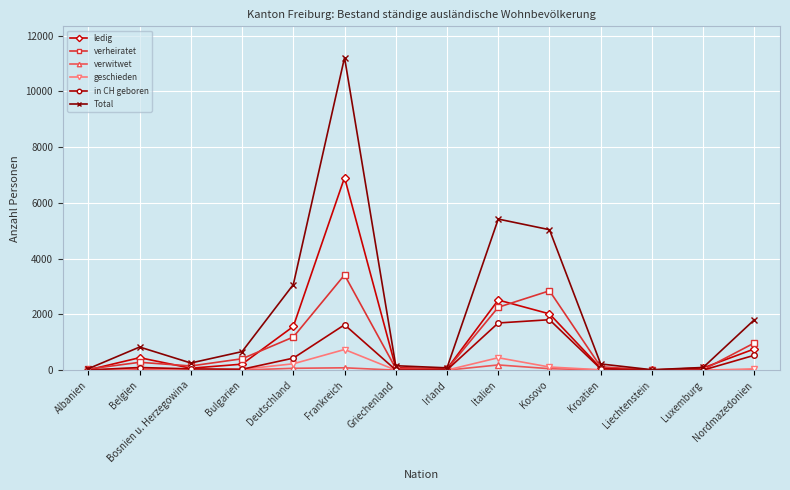

What is the greatest value displayed?

11216